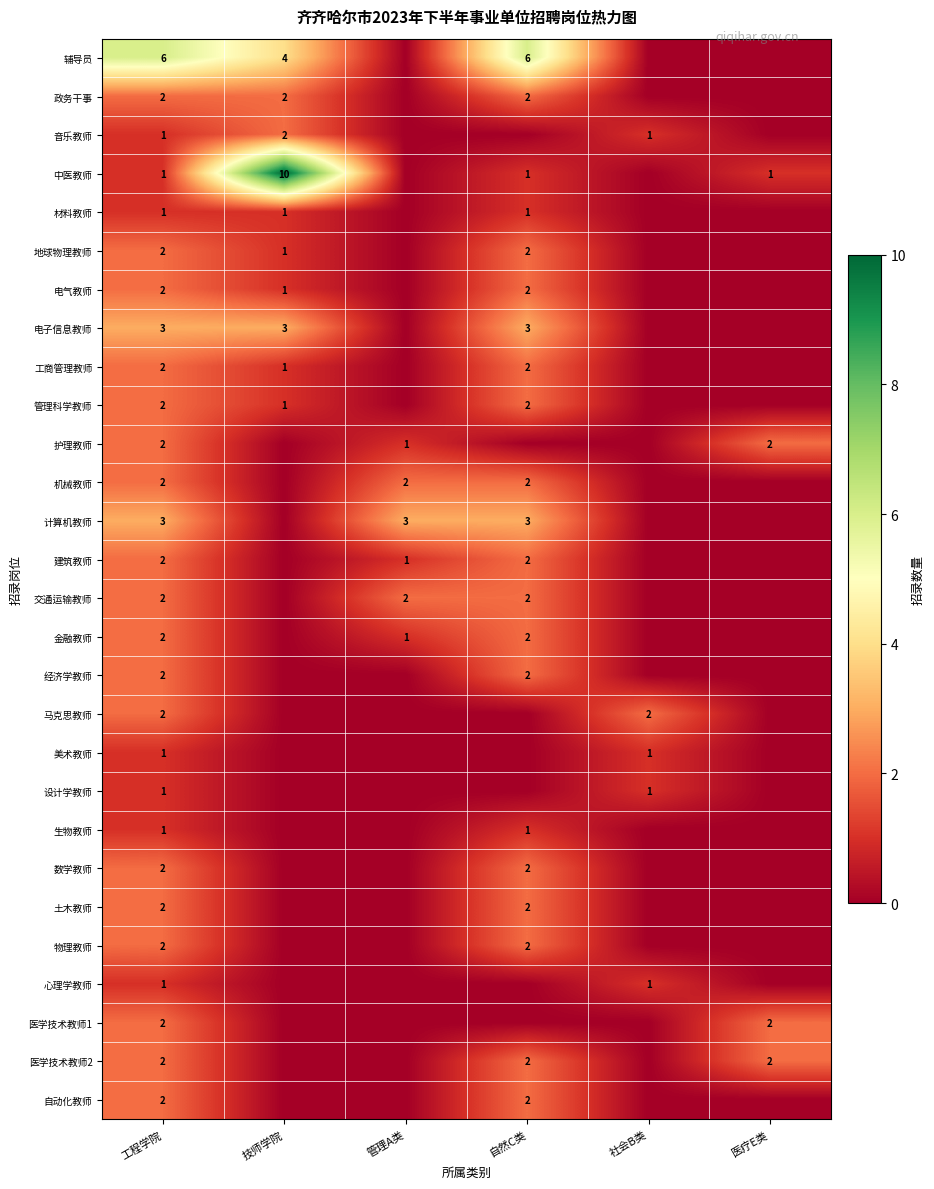

What is the sum of the 计算机教师 values at 管理A类 and 自然C类?

6